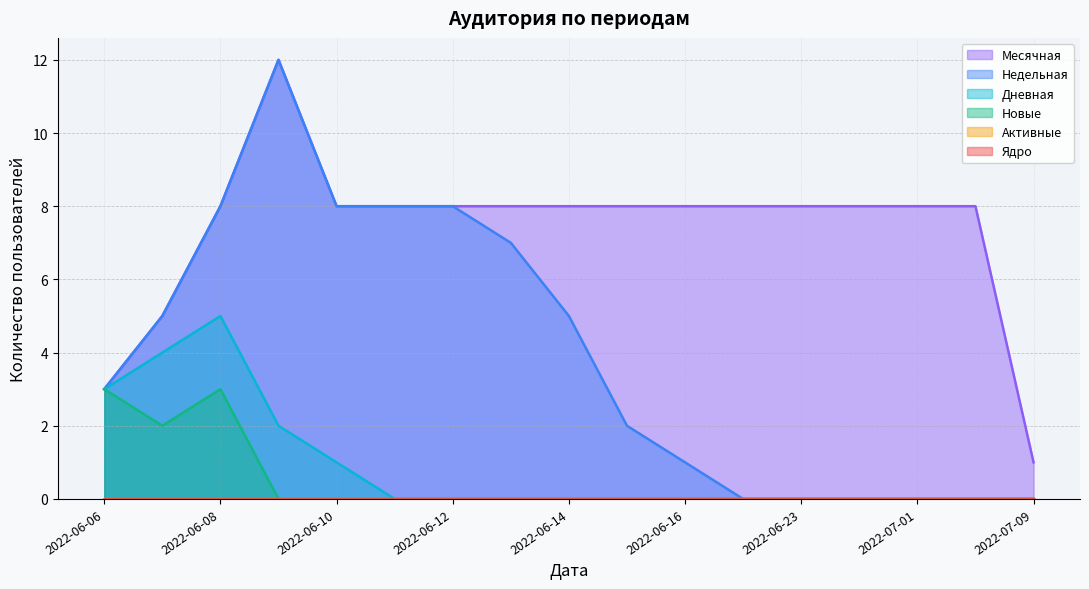

What is the label of the 12th point from the left?

2022-06-17